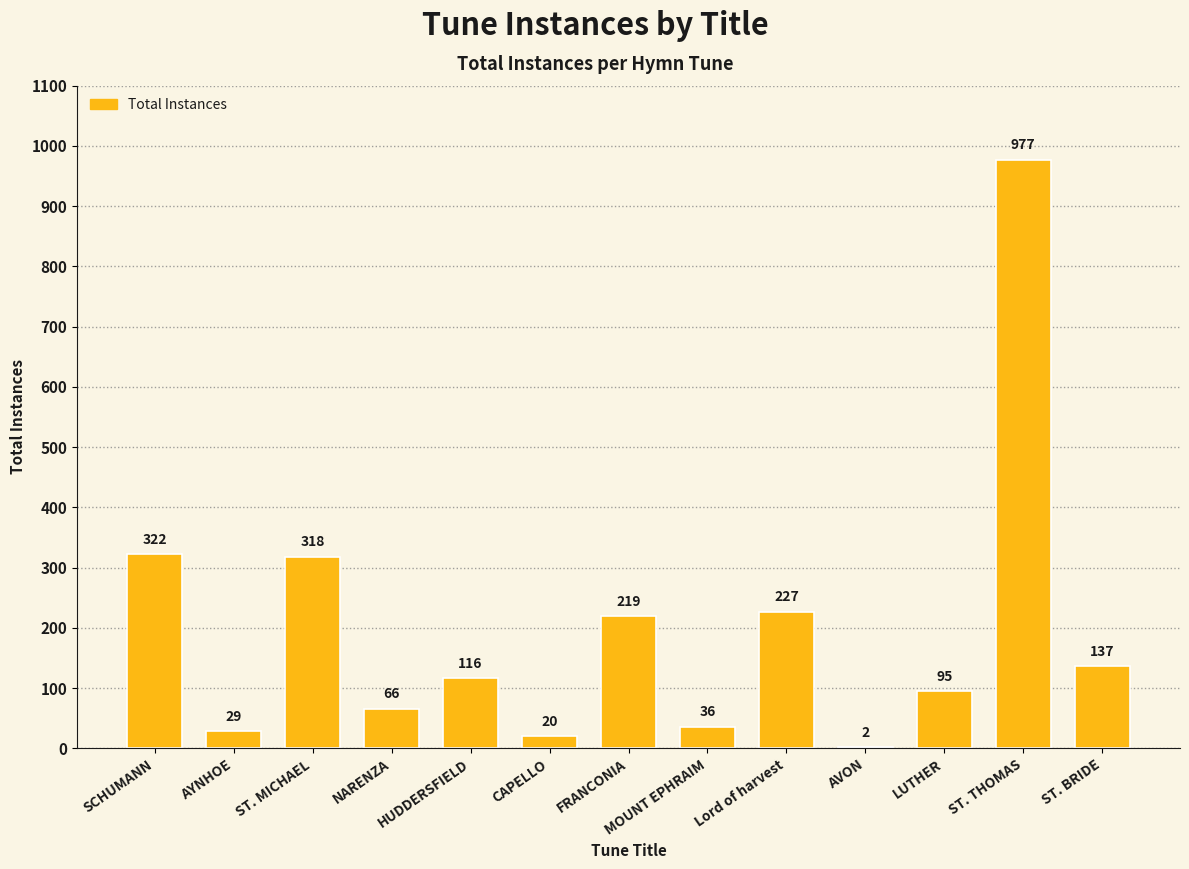

The chart shows a value of 116 at HUDDERSFIELD. True or false?

True